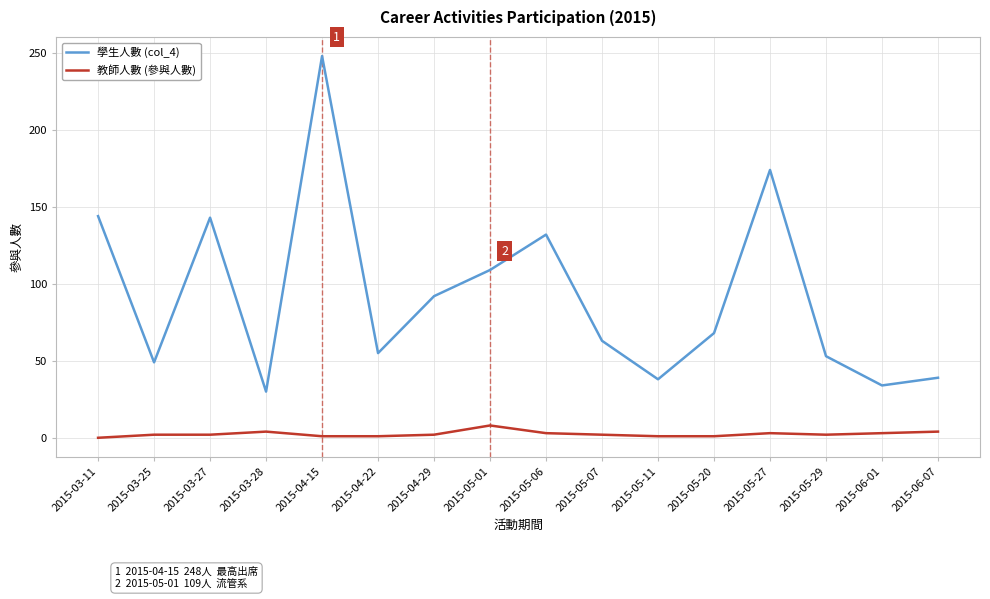

Count the number of data series in this chart.

2